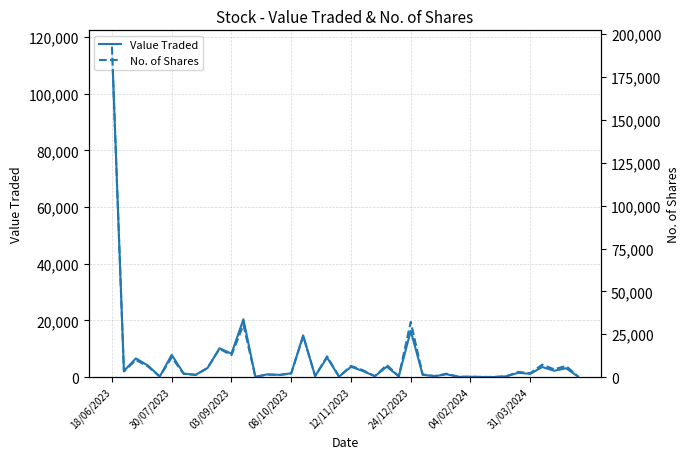

What is the highest value of the Value Traded series?

116551